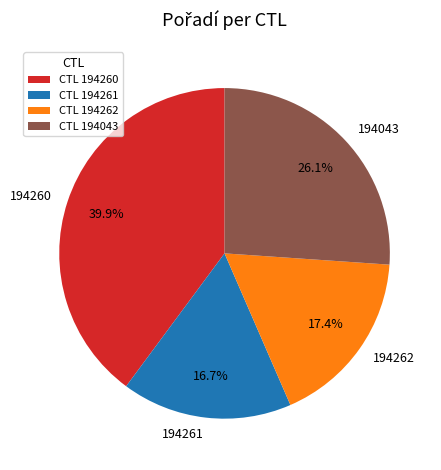

To the nearest percent, what is the difference between the largest and smallest slice percentages?

23%